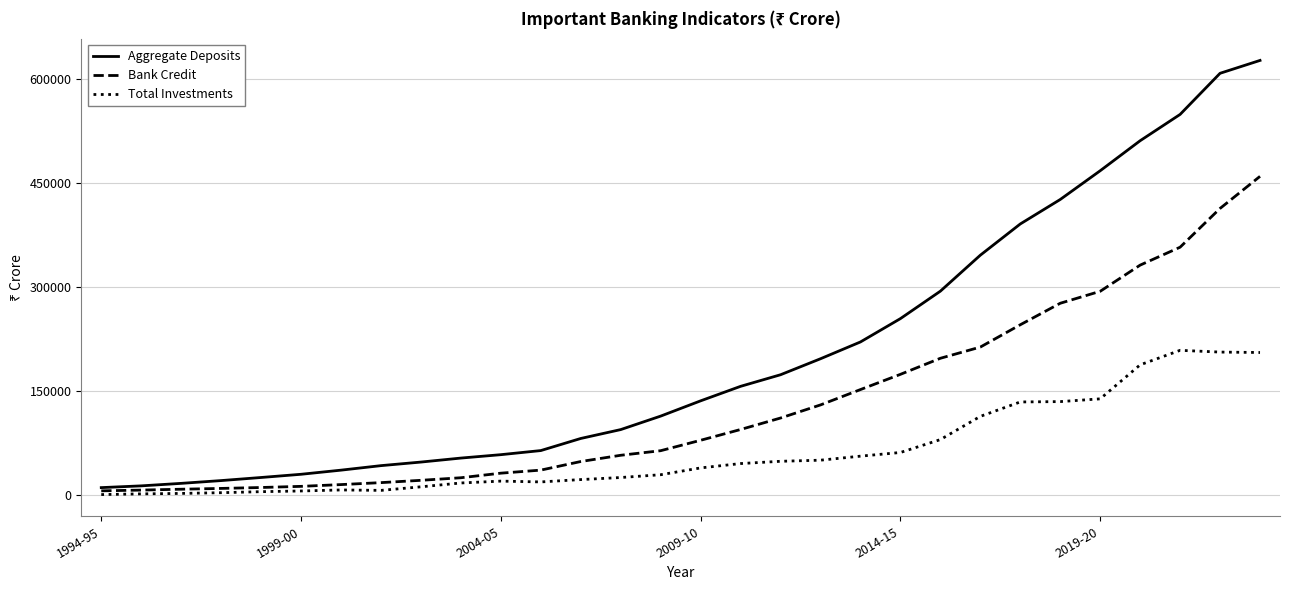

Rank the series by their average value, from highest to lowest.

Aggregate Deposits, Bank Credit, Total Investments